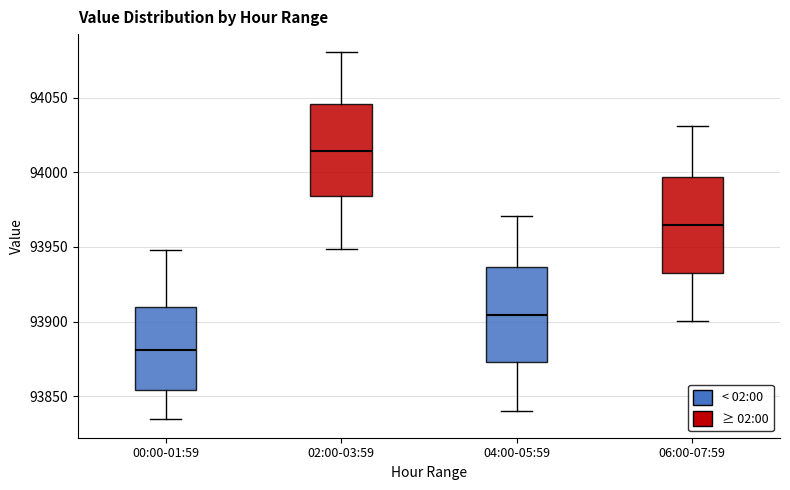

Which box's median line is the highest?

02:00-03:59